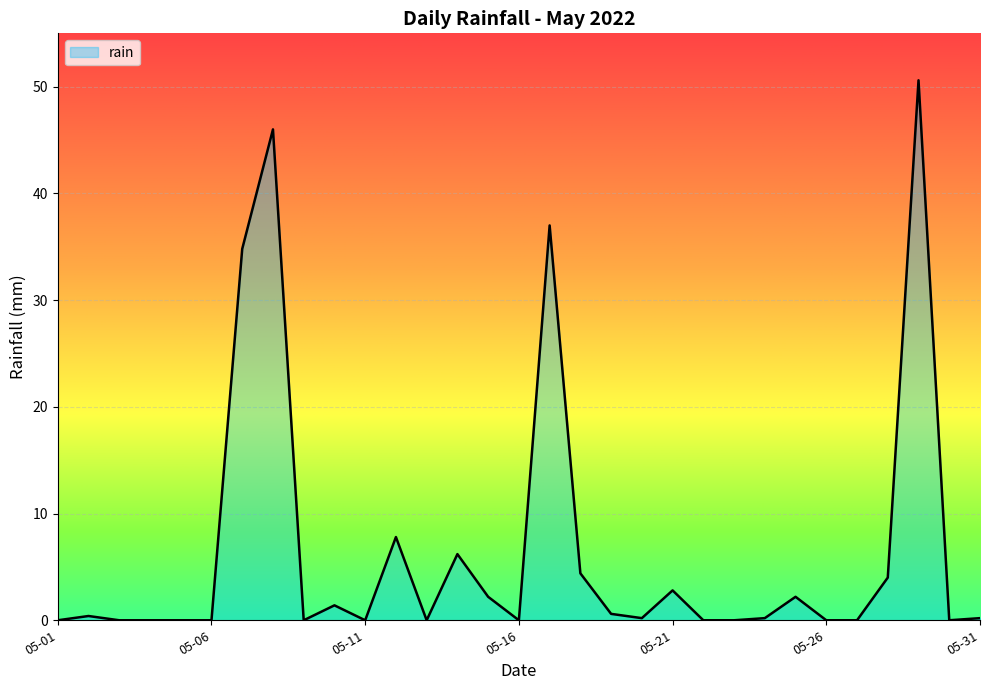

Reading left to right, list all the values displayed in this chart.

0.0	0.4	0.0	0.0	0.0	0.0	34.8	46.0	0.0	1.4	0.0	7.8	0.0	6.2	2.2	0.0	37.0	4.4	0.6	0.2	2.8	0.0	0.0	0.2	2.2	0.0	0.0	4.0	50.6	0.0	0.2